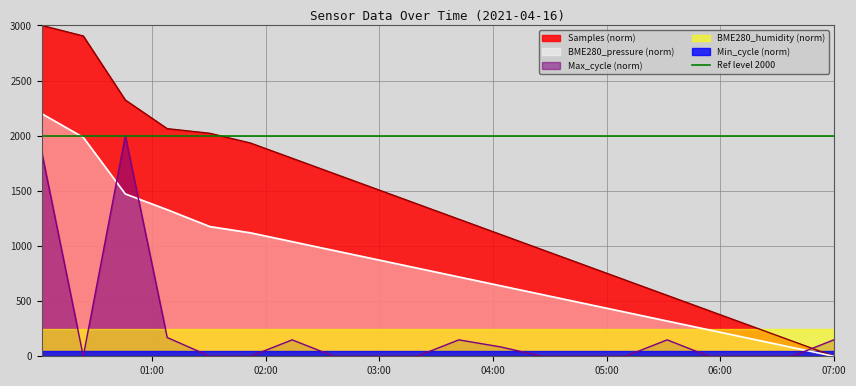

What is the maximum value for Samples (norm)?

3000.0